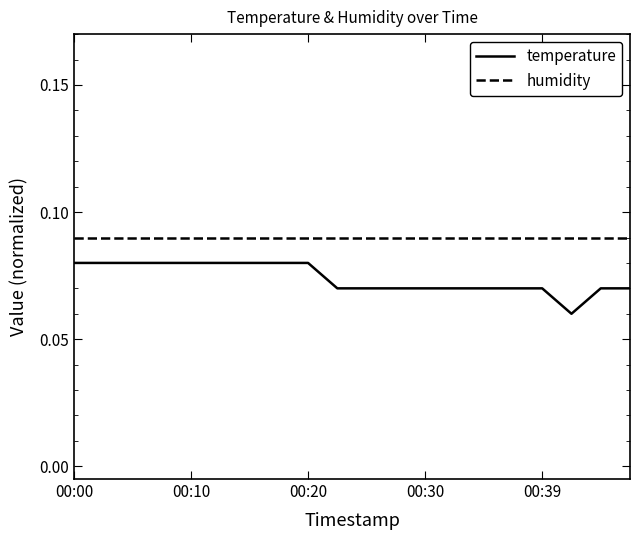

Which series has the largest range (max minus min)?

temperature